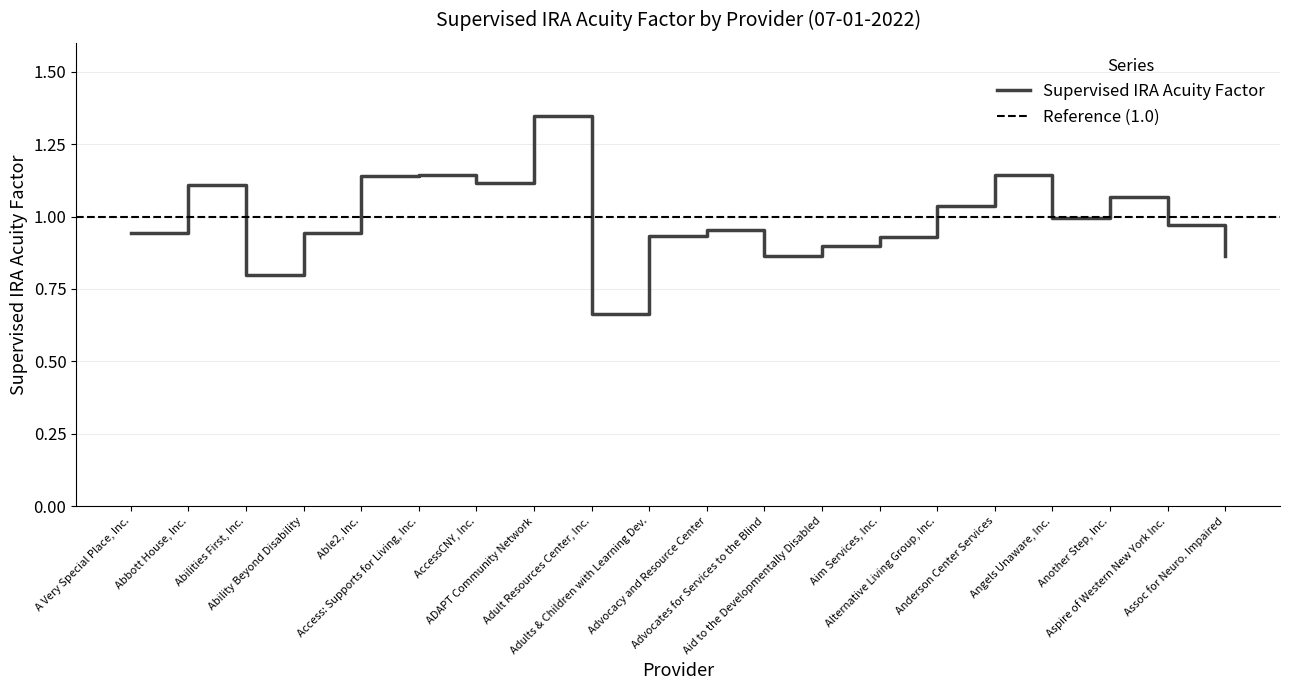

What is the sum of all values?

19.9